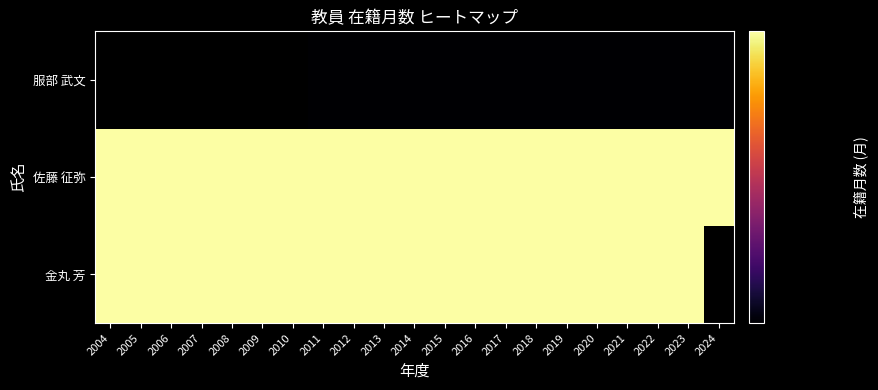

The 佐藤 征弥 series shows 19.8 at 2021. True or false?

False